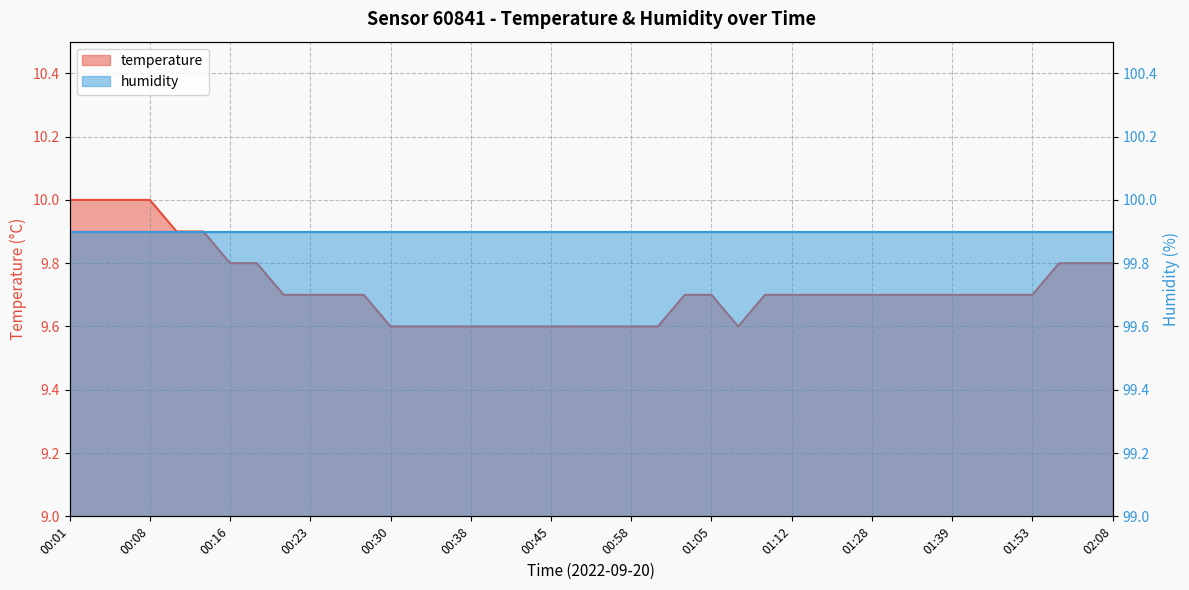

Reading left to right, what are all the values shown in this chart?

00:01=10.0	00:03=10.0	00:06=10.0	00:08=10.0	00:11=9.9	00:13=9.9	00:16=9.8	00:18=9.8	00:21=9.7	00:23=9.7	00:26=9.7	00:28=9.7	00:30=9.6	00:33=9.6	00:35=9.6	00:38=9.6	00:40=9.6	00:43=9.6	00:45=9.6	00:50=9.6	00:55=9.6	00:58=9.6	01:00=9.6	01:03=9.7	01:05=9.7	01:08=9.6	01:10=9.7	01:12=9.7	01:15=9.7	01:17=9.7	01:28=9.7	01:31=9.7	01:36=9.7	01:39=9.7	01:42=9.7	01:47=9.7	01:53=9.7	01:59=9.8	02:05=9.8	02:08=9.8